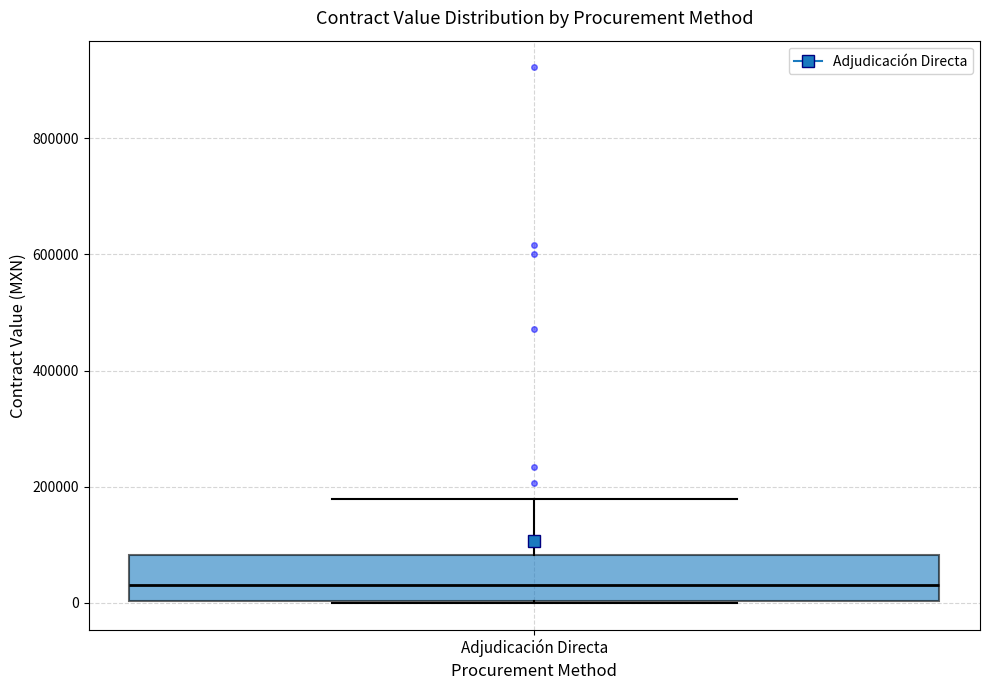

Transcribe this box plot: give where the median line is, the range the box spans, and where the two whiskers end, as read against the y-axis. The values are not printed on the chart, so give them approximately, as read against the axis.

median 40000, box 0 to 80000, whiskers 0 to 180000